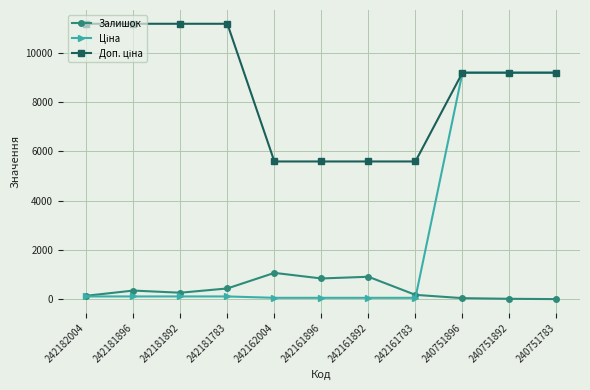

At how many categories does at least one series exceed 7101?

7